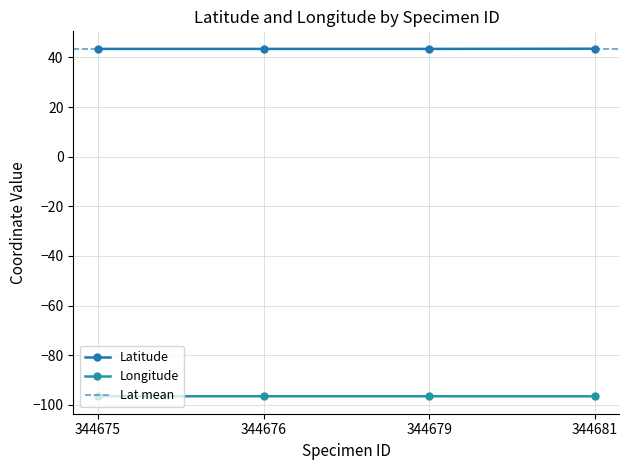

What is the value of the Longitude point at the 1st from the left?

-96.6